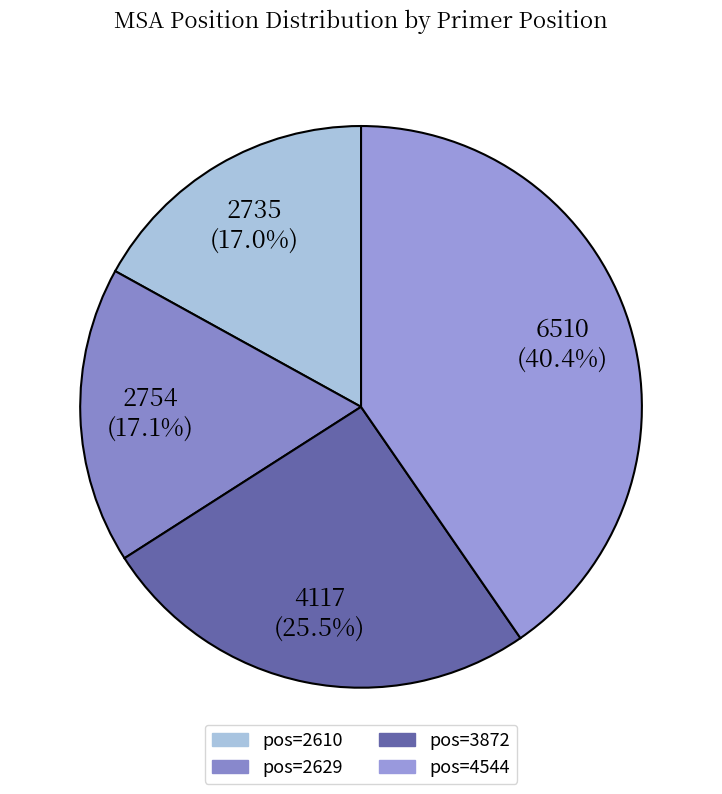

To the nearest percent, what is the difference between the largest and smallest slice percentages?

23%